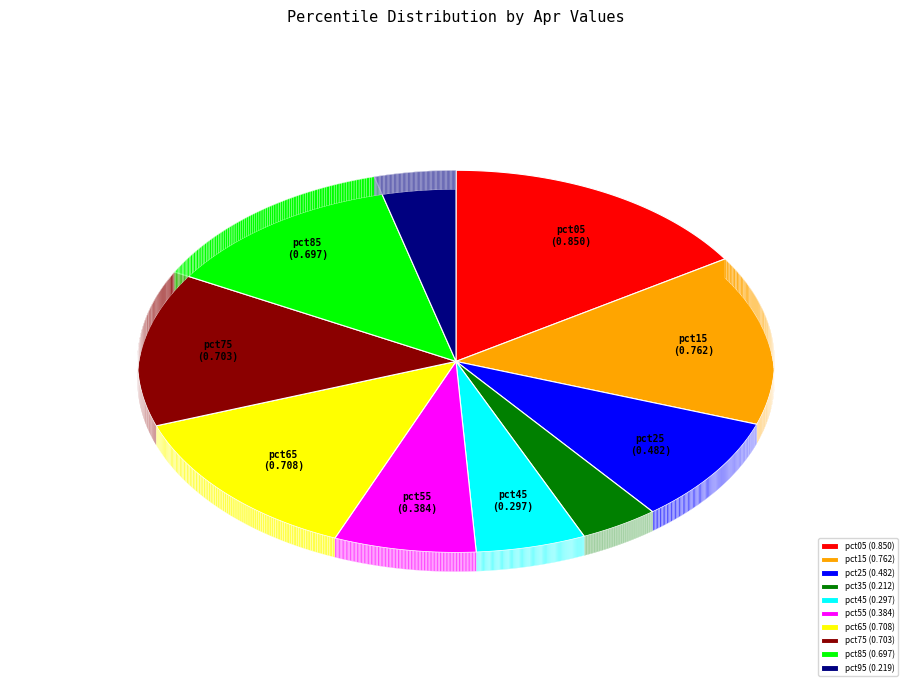

Is the sum of pct25 and pct05 greater than half?

No